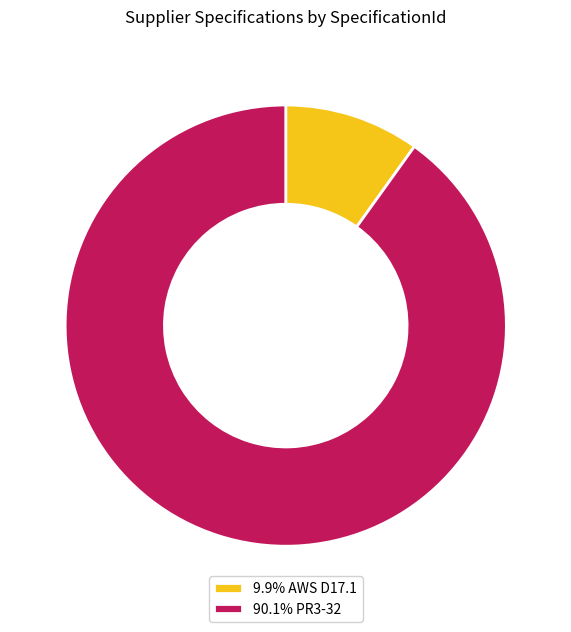

Do 90.1% PR3-32 and 9.9% AWS D17.1 together represent more than half of the pie?

Yes